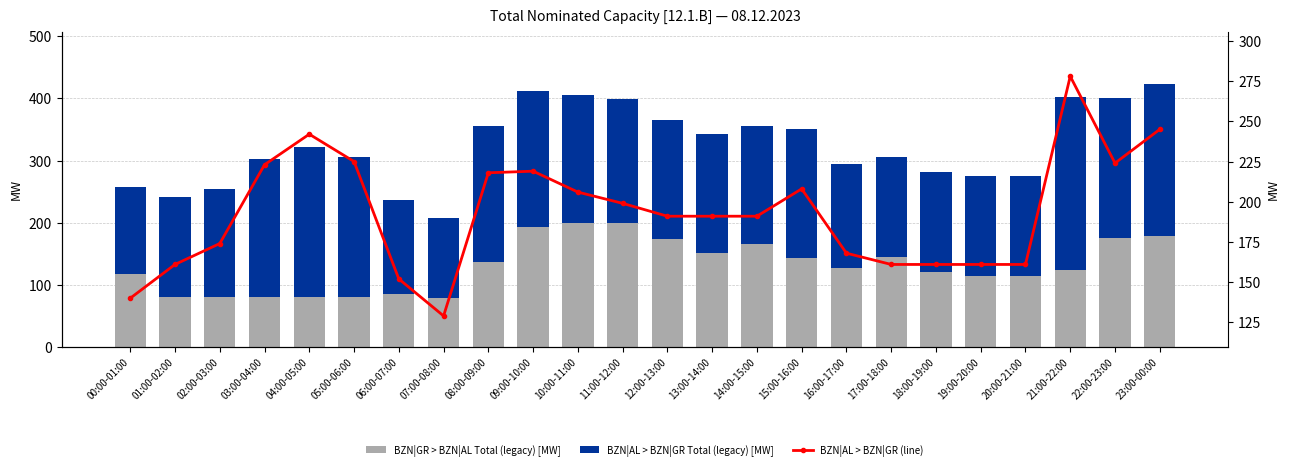

Reading left to right, extract all data points from this chart.

BZN|GR > BZN|AL Total (legacy) [MW]: 118	81	80	80	80	80	85	79	137	193	200	200	174	152	165	143	127	145	121	114	114	124	176	178
BZN|AL > BZN|GR Total (legacy) [MW]: 140	161	174	223	242	225	152	129	218	219	206	199	191	191	191	208	168	161	161	161	161	278	224	245
BZN|AL > BZN|GR (line): 140	161	174	223	242	225	152	129	218	219	206	199	191	191	191	208	168	161	161	161	161	278	224	245